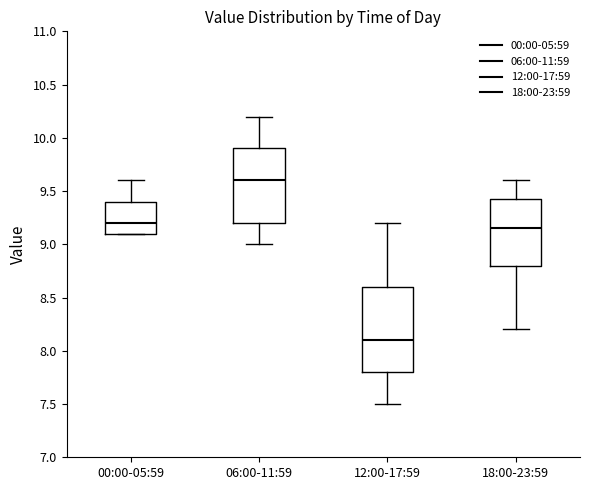

Which box has the lowest median line?

12:00-17:59